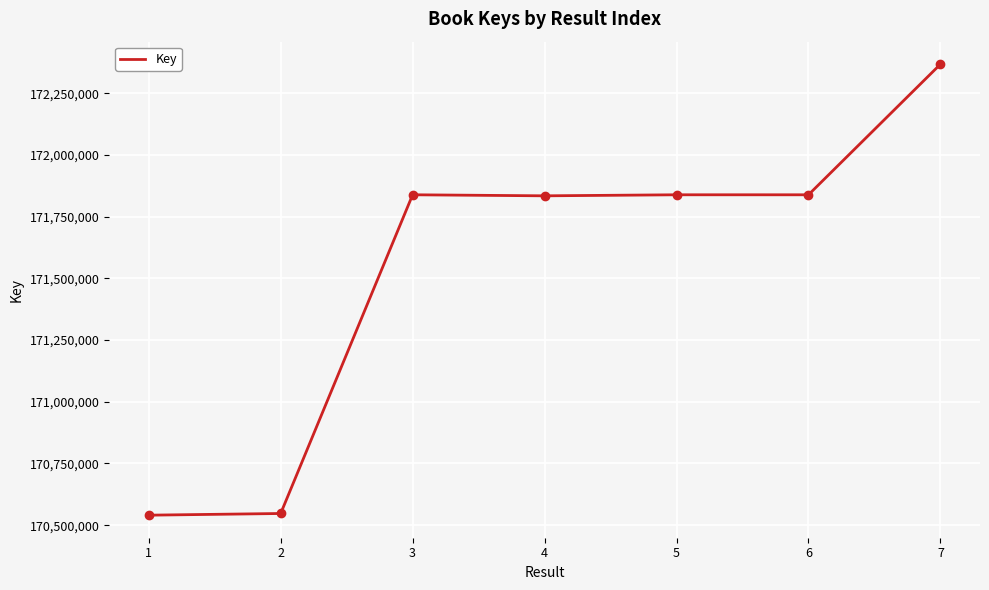

What is the change in value from 2 to 7?

+1821092